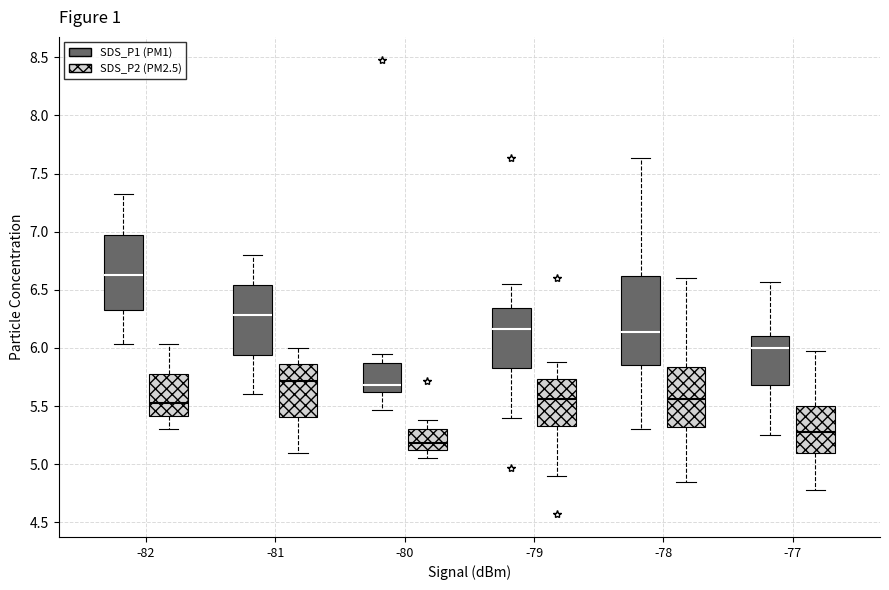

Reading left to right, read every box against the y-axis: the position of its median line, the range the box covers, and the ends of its whiskers. The values are not printed on the chart, so give them approximately, as read against the axis.

-82 (SDS_P1 (PM1)): median 6.65, box 6.35 to 7.00, whiskers 6.05 to 7.30
-82 (SDS_P2 (PM2.5)): median 5.55, box 5.40 to 5.80, whiskers 5.30 to 6.05
-81 (SDS_P1 (PM1)): median 6.30, box 5.95 to 6.55, whiskers 5.60 to 6.80
-81 (SDS_P2 (PM2.5)): median 5.70, box 5.40 to 5.85, whiskers 5.10 to 6.00
-80 (SDS_P1 (PM1)): median 5.70, box 5.65 to 5.90, whiskers 5.45 to 5.95
-80 (SDS_P2 (PM2.5)): median 5.20, box 5.15 to 5.30, whiskers 5.05 to 5.40
-79 (SDS_P1 (PM1)): median 6.15, box 5.85 to 6.35, whiskers 5.40 to 6.55
-79 (SDS_P2 (PM2.5)): median 5.55, box 5.35 to 5.75, whiskers 4.90 to 5.90
-78 (SDS_P1 (PM1)): median 6.15, box 5.85 to 6.60, whiskers 5.30 to 7.65
-78 (SDS_P2 (PM2.5)): median 5.55, box 5.30 to 5.85, whiskers 4.85 to 6.60
-77 (SDS_P1 (PM1)): median 6.00, box 5.70 to 6.10, whiskers 5.25 to 6.55
-77 (SDS_P2 (PM2.5)): median 5.30, box 5.10 to 5.50, whiskers 4.80 to 5.95